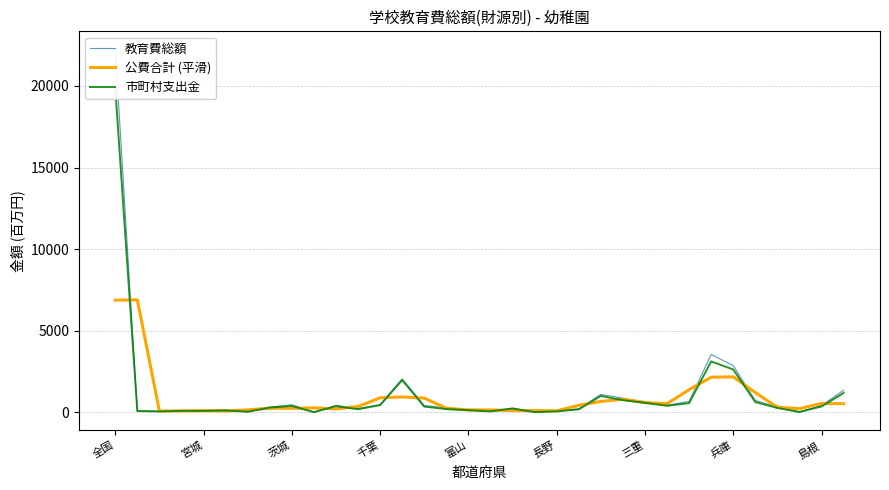

Is it true that 公費合計 (平滑) equals 542.1 at 島根?

True